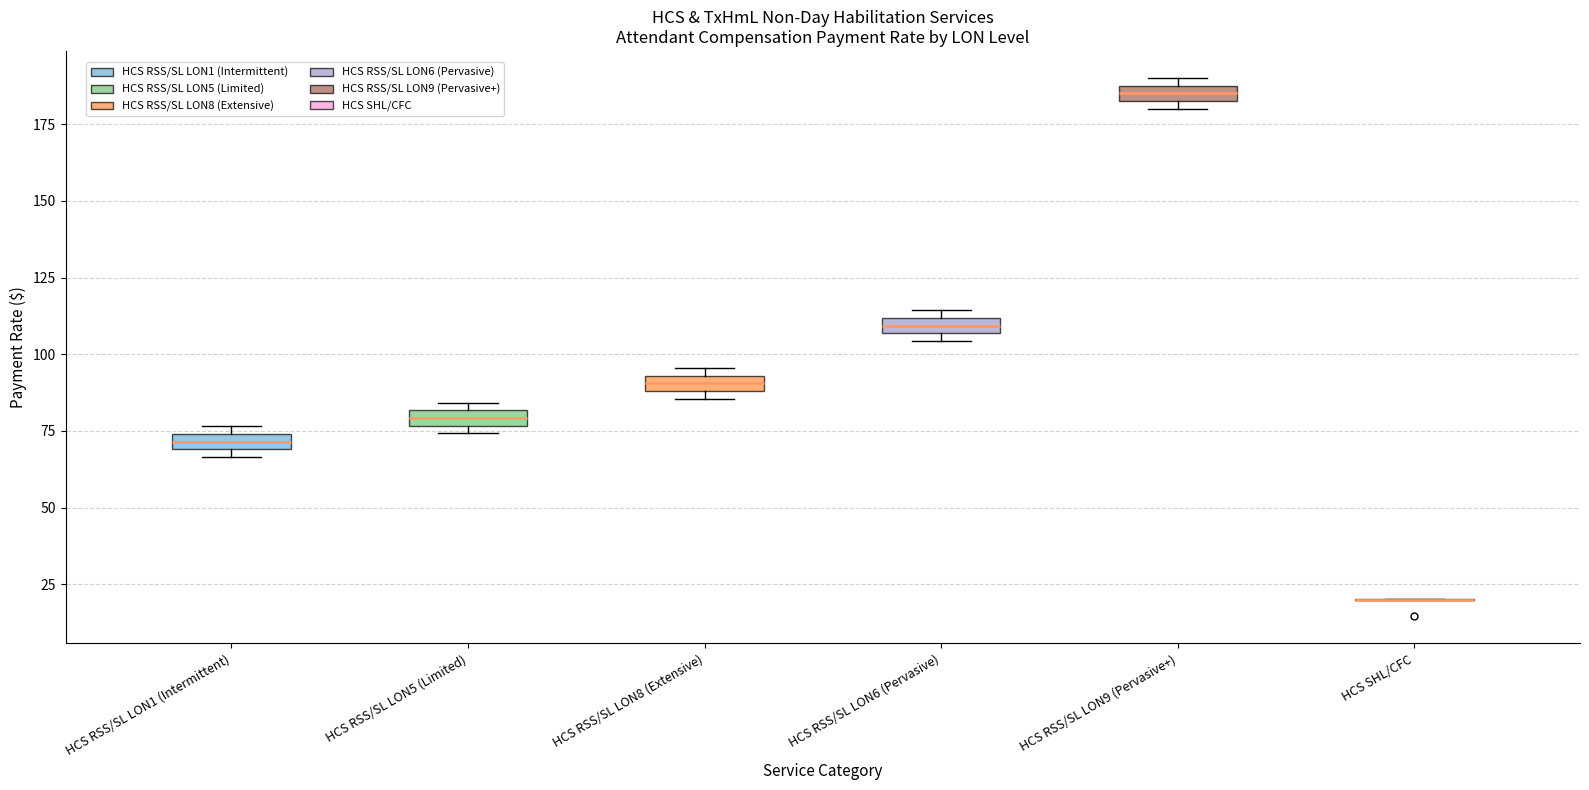

Where is the upper edge of the box for HCS RSS/SL LON5 (Limited) on the y-axis? The values are not printed on the chart, so give them approximately, as read against the axis.

80